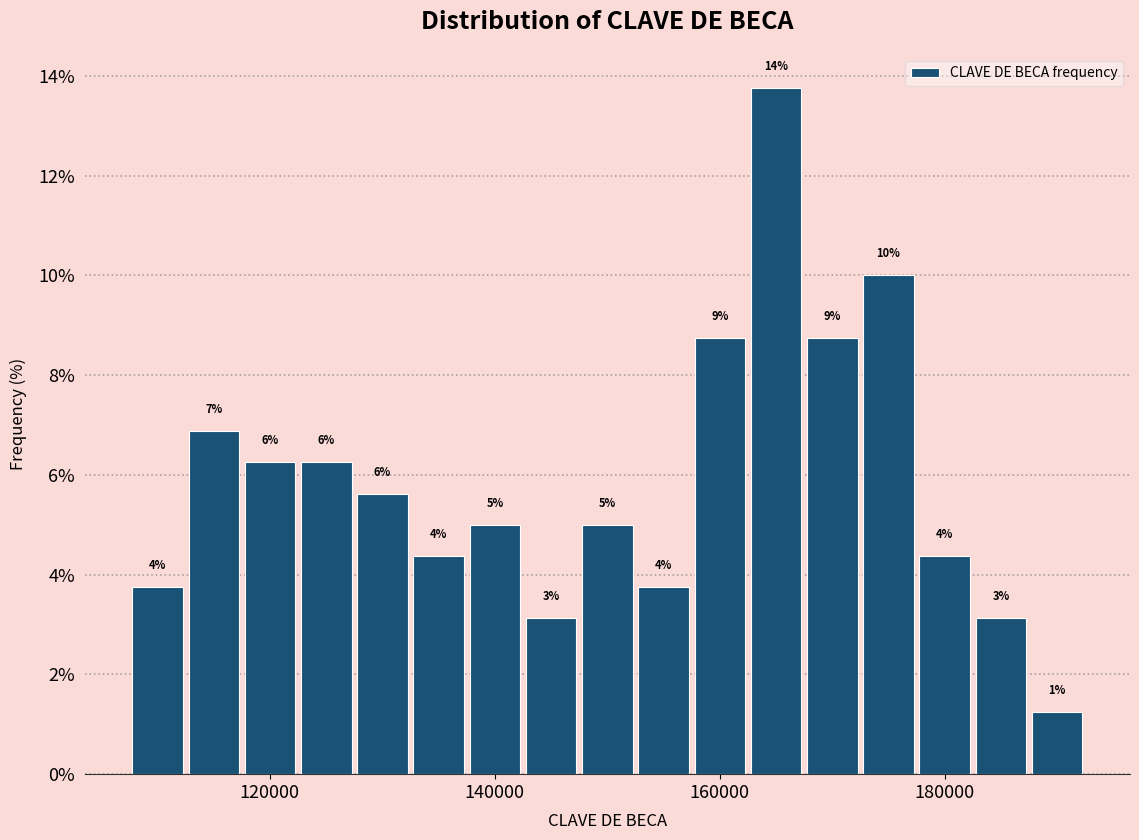

Read against the x-axis, roughly where is the centre of the tallest bar?

166000